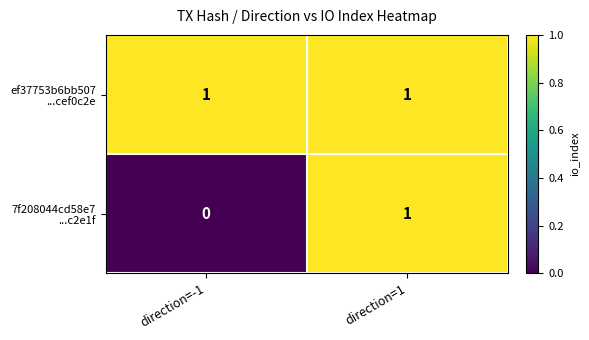

Which label corresponds to the smallest value in the chart?

direction=-1